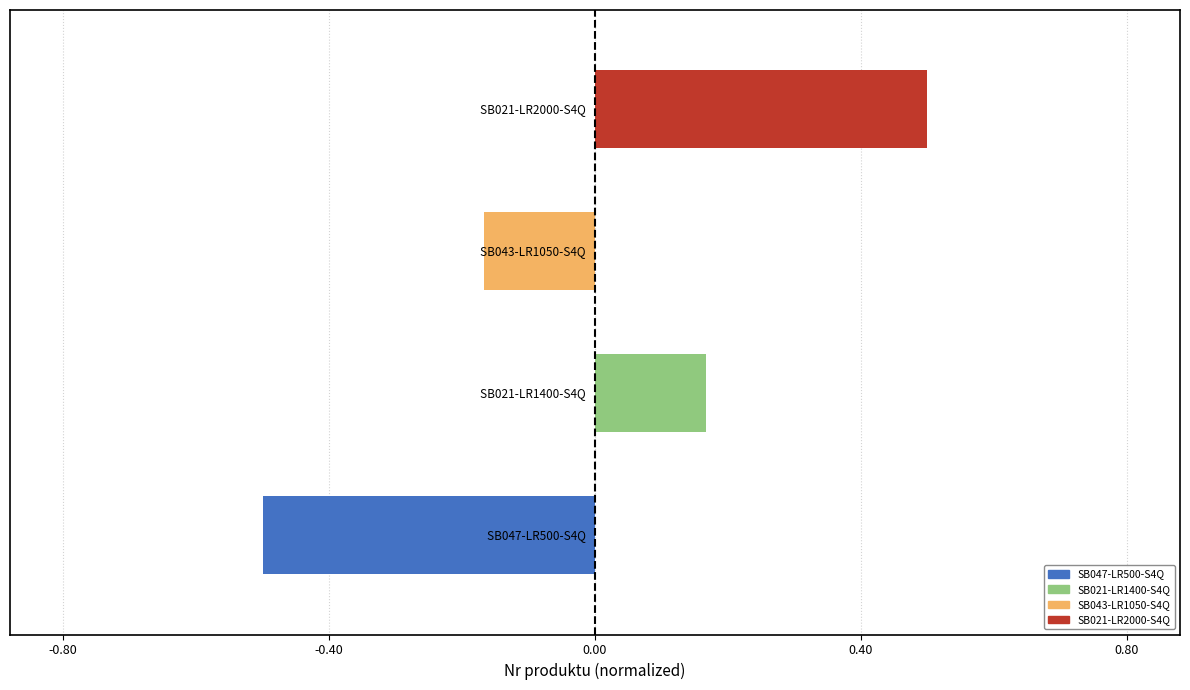

What is the difference between the maximum and minimum values?

1.0